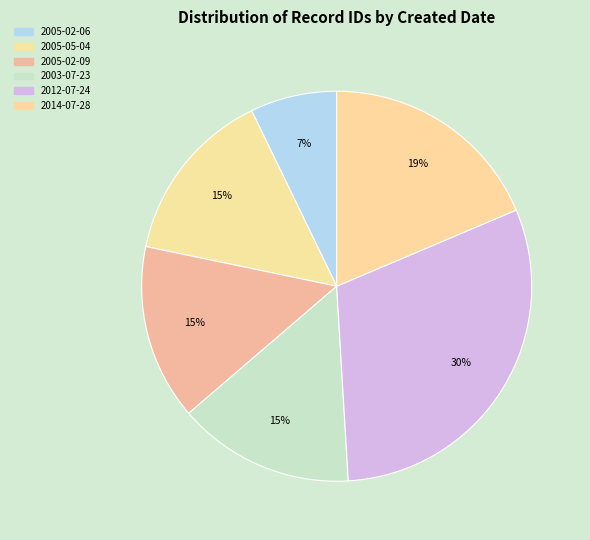

Is the sum of 2012-07-24 and 2005-02-06 greater than half?

No